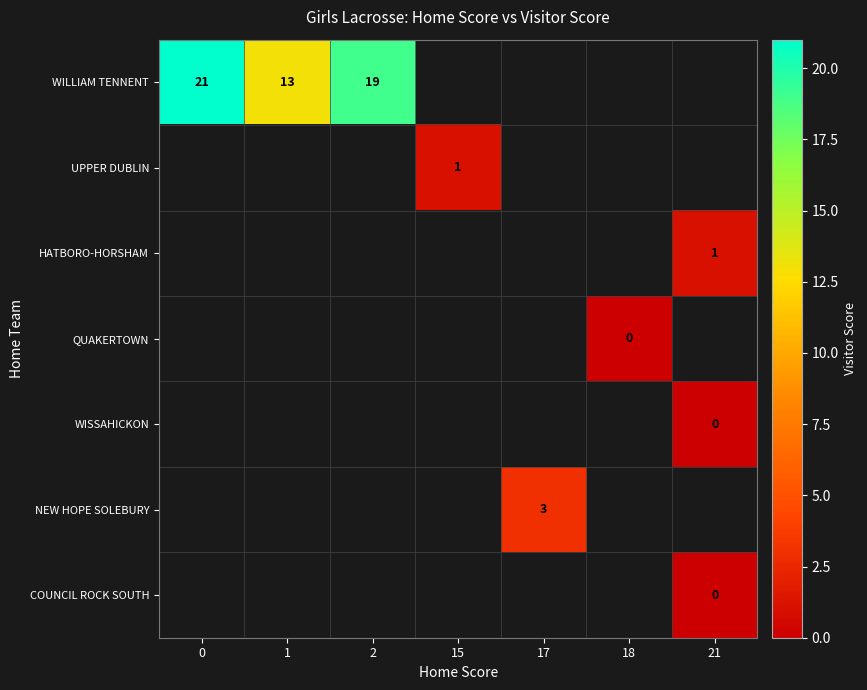

Is it true that NEW HOPE SOLEBURY equals 3 at 17?

True